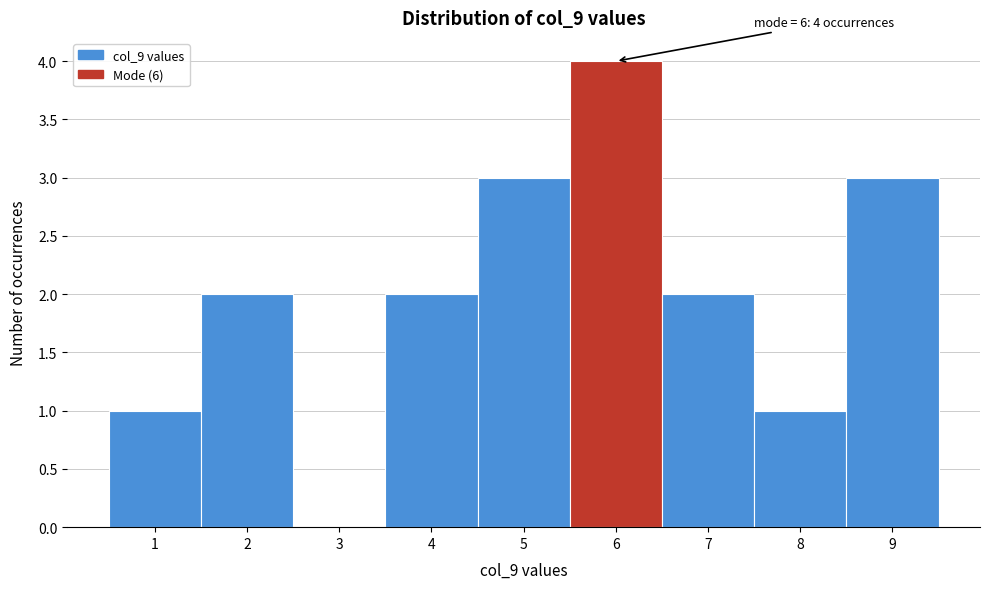

Which range on the x-axis has the tallest bar?

5.5 to 6.5